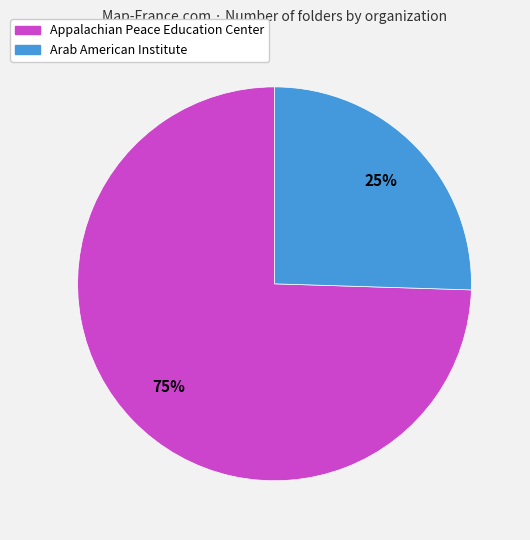

To the nearest percent, what is the average slice percentage?

50%